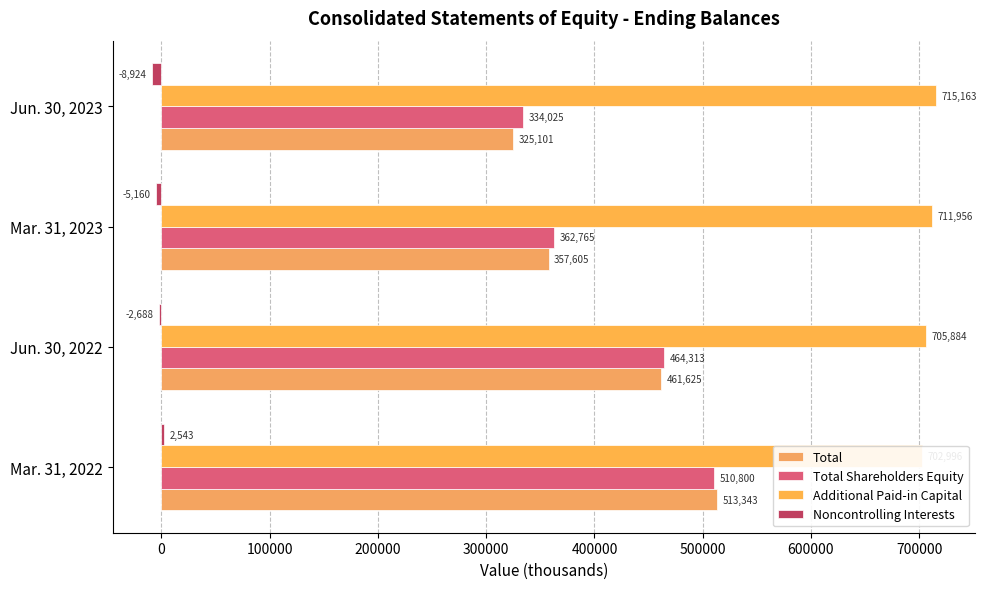

Which series has the widest spread of values?

Total